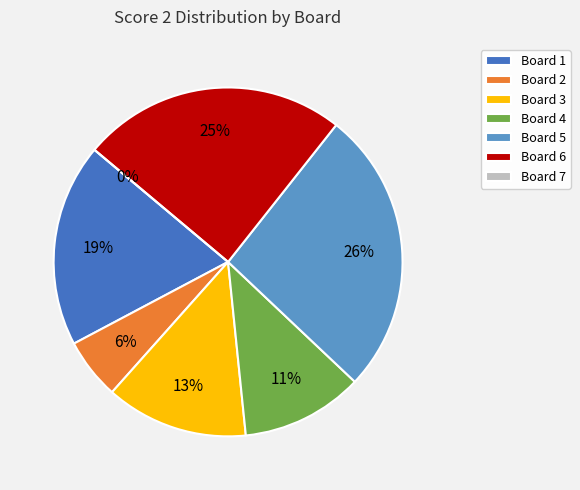

What is the largest slice in the pie chart?

Board 5